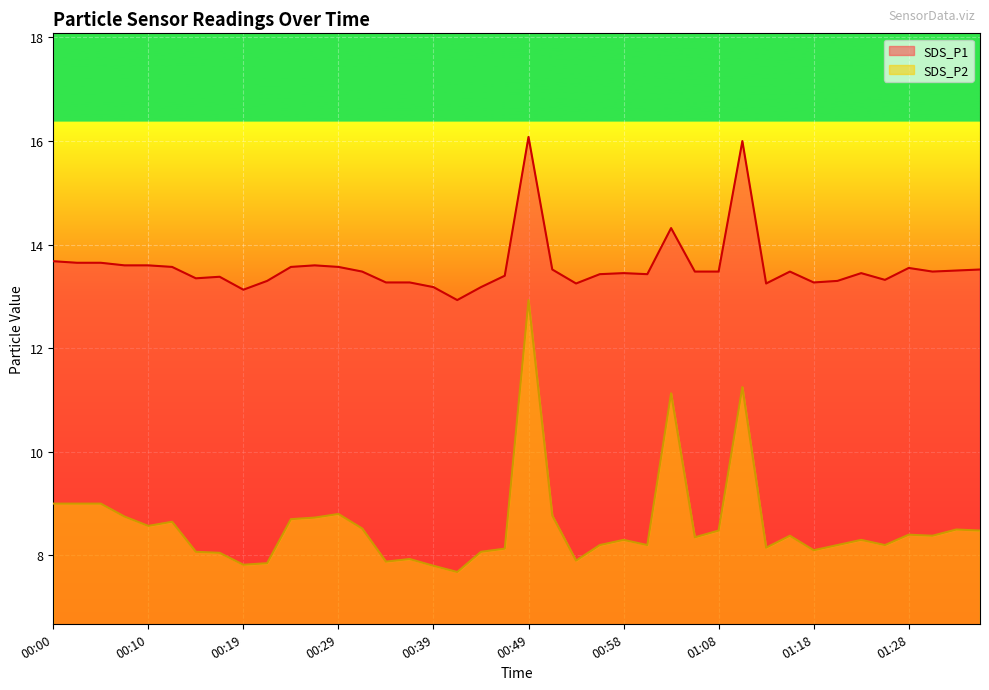

List the series in order of their overall mean, lowest first.

SDS_P2, SDS_P1